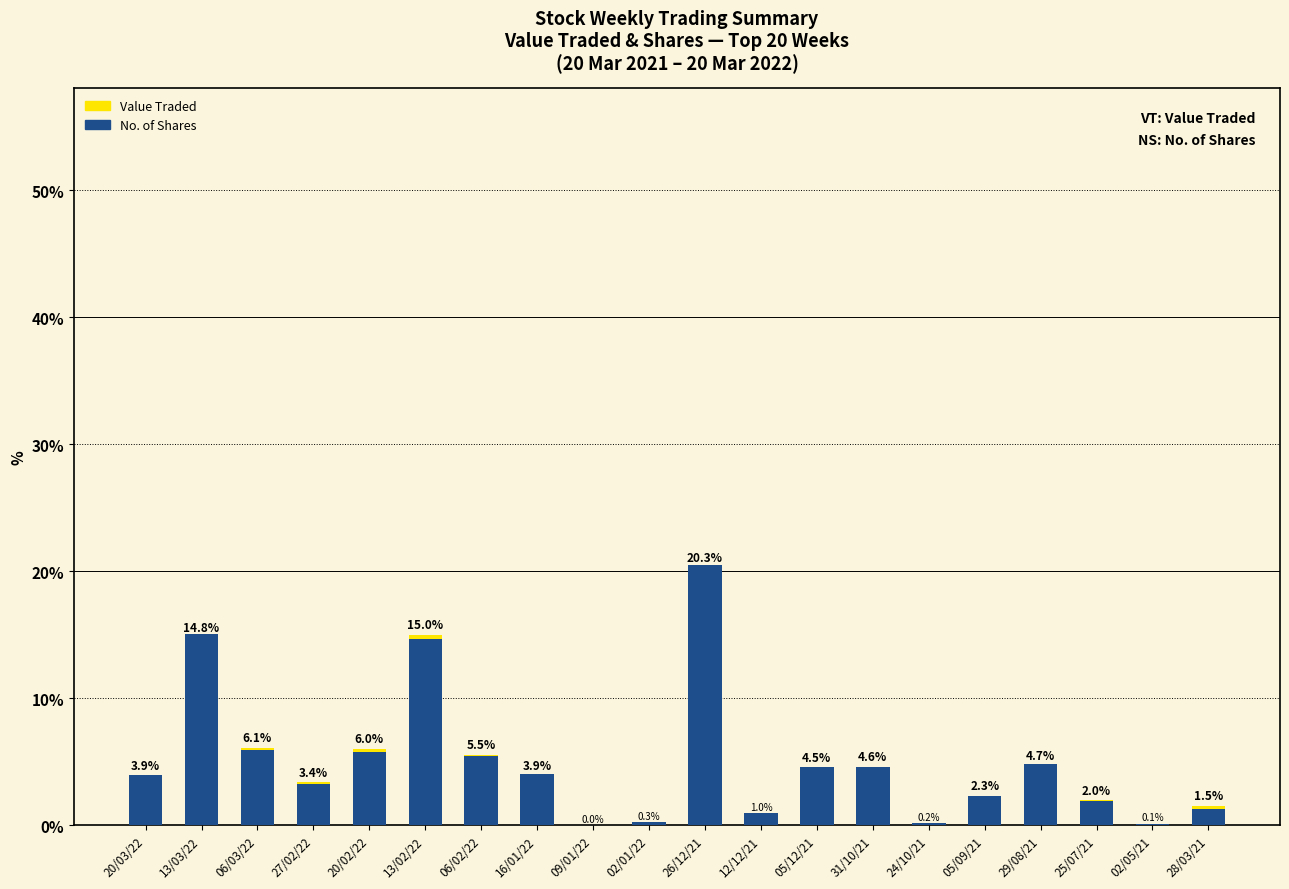

Reading right to left, transcribe all the data shown in this chart.

Value Traded: 28/03/21=1.5	02/05/21=0.1	25/07/21=2.0	29/08/21=4.7	05/09/21=2.3	24/10/21=0.2	31/10/21=4.6	05/12/21=4.5	12/12/21=1.0	26/12/21=20.3	02/01/22=0.3	09/01/22=0.0	16/01/22=3.9	06/02/22=5.5	13/02/22=15.0	20/02/22=6.0	27/02/22=3.4	06/03/22=6.1	13/03/22=14.8	20/03/22=3.9
No. of Shares: 28/03/21=1.3	02/05/21=0.1	25/07/21=1.9	29/08/21=4.9	05/09/21=2.3	24/10/21=0.2	31/10/21=4.6	05/12/21=4.6	12/12/21=1.0	26/12/21=20.5	02/01/22=0.3	09/01/22=0.0	16/01/22=4.1	06/02/22=5.5	13/02/22=14.7	20/02/22=5.8	27/02/22=3.3	06/03/22=5.9	13/03/22=15.0	20/03/22=4.0